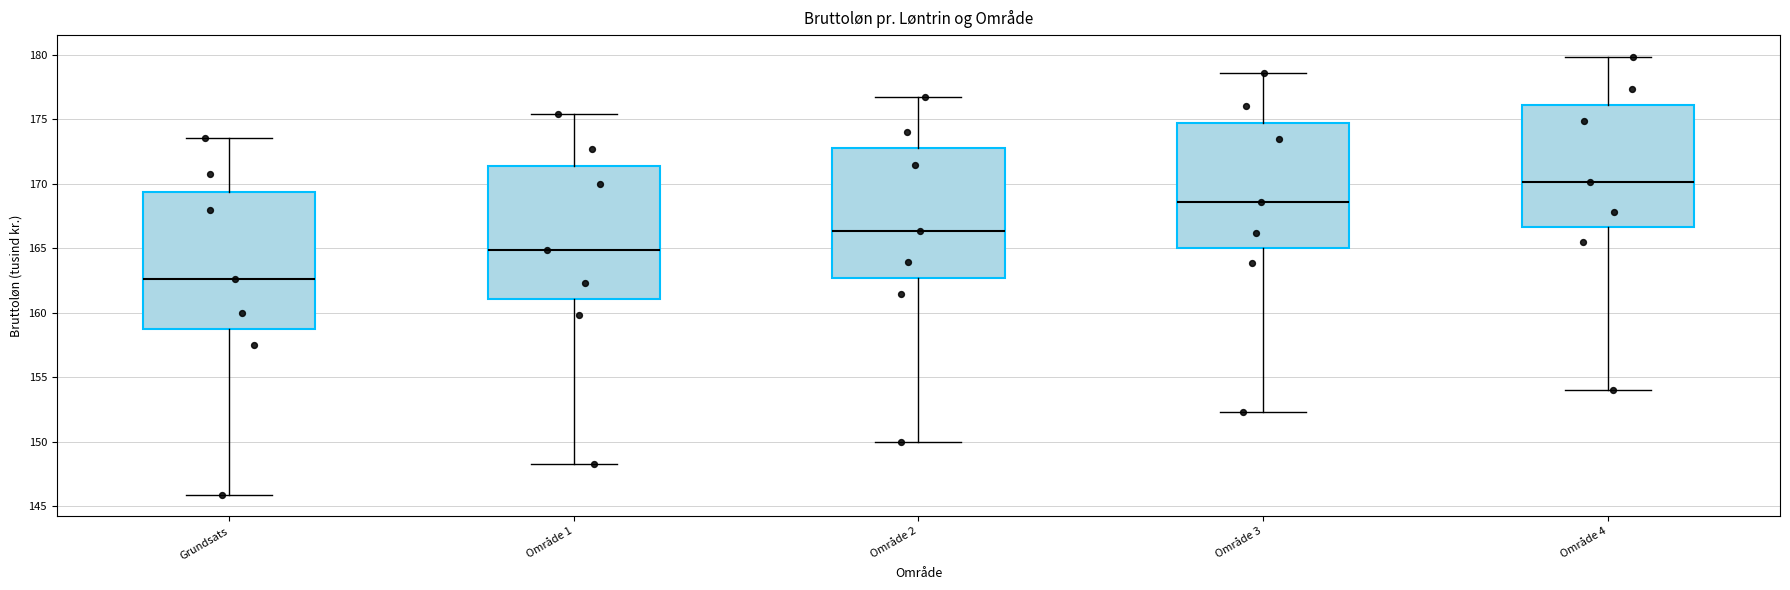

Reading left to right, read every box against the y-axis: the position of its median line, the range the box covers, and the ends of its whiskers. The values are not printed on the chart, so give them approximately, as read against the axis.

Grundsats: median 162.5, box 158.5 to 169.5, whiskers 146.0 to 173.5
Område 1: median 165.0, box 161.0 to 171.5, whiskers 148.5 to 175.5
Område 2: median 166.5, box 162.5 to 172.5, whiskers 150.0 to 176.5
Område 3: median 168.5, box 165.0 to 174.5, whiskers 152.5 to 178.5
Område 4: median 170.0, box 166.5 to 176.0, whiskers 154.0 to 180.0